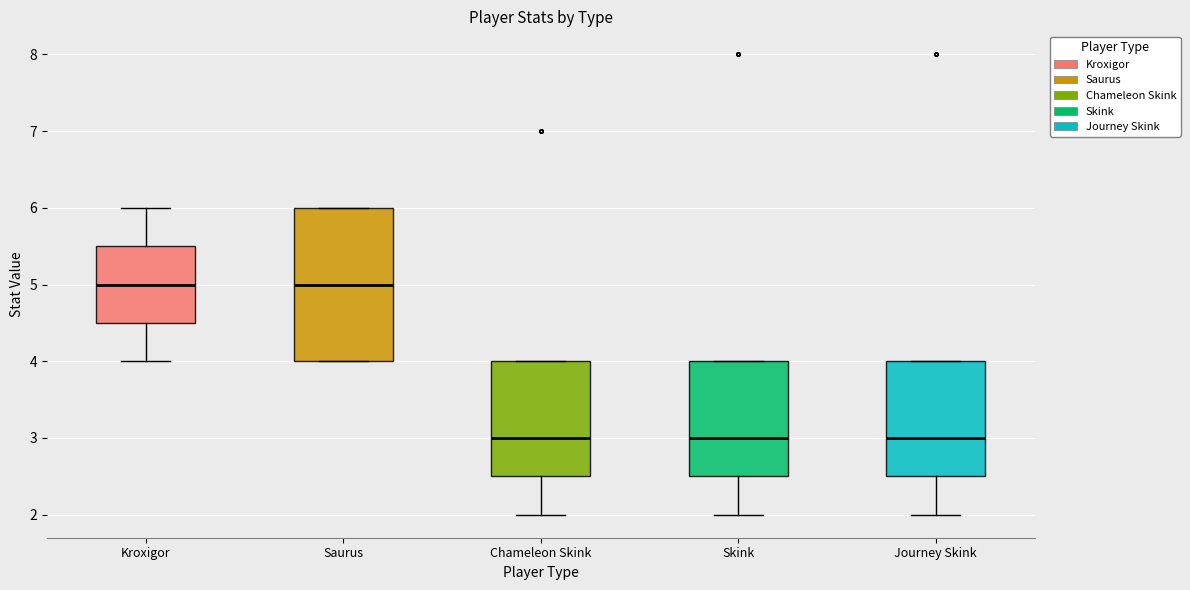

Reading left to right, transcribe this box plot: for each box, give where its median line is, the range the box spans, and where its two whiskers end, as read against the y-axis. The values are not printed on the chart, so give them approximately, as read against the axis.

Kroxigor: median 5.0, box 4.5 to 5.5, whiskers 4.0 to 6.0
Saurus: median 5.0, box 4.0 to 6.0, whiskers 4.0 to 6.0
Chameleon Skink: median 3.0, box 2.5 to 4.0, whiskers 2.0 to 4.0
Skink: median 3.0, box 2.5 to 4.0, whiskers 2.0 to 4.0
Journey Skink: median 3.0, box 2.5 to 4.0, whiskers 2.0 to 4.0